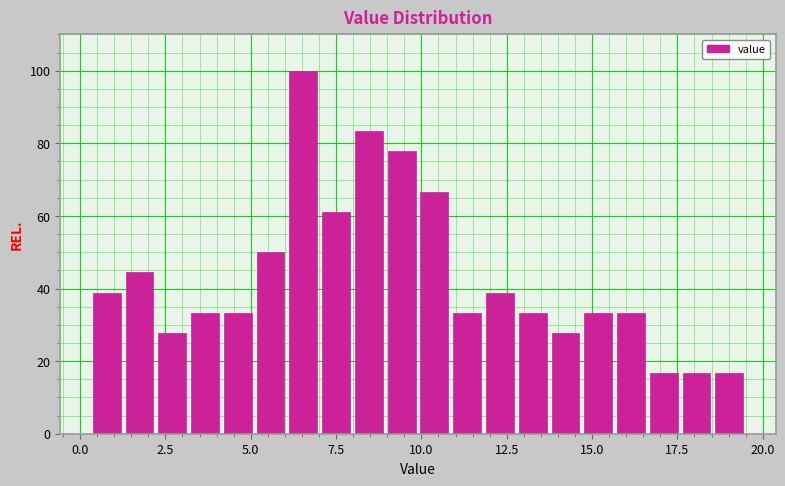

Around what value on the x-axis is the tallest bar? Give the approximate position of its centre, as read against the axis.

6.5